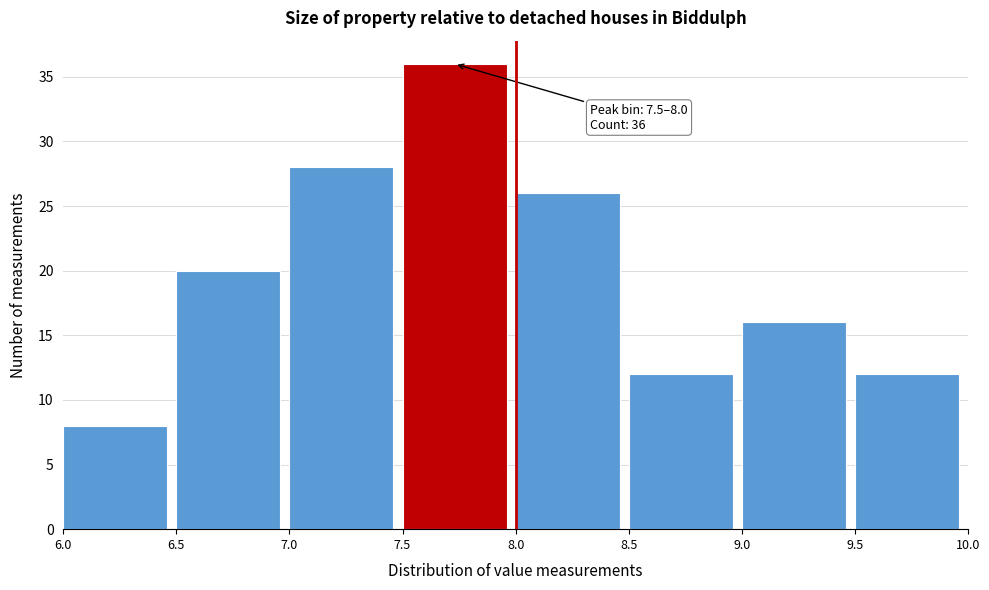

Over which range of the x-axis is the bar tallest?

7.5 to 8.0